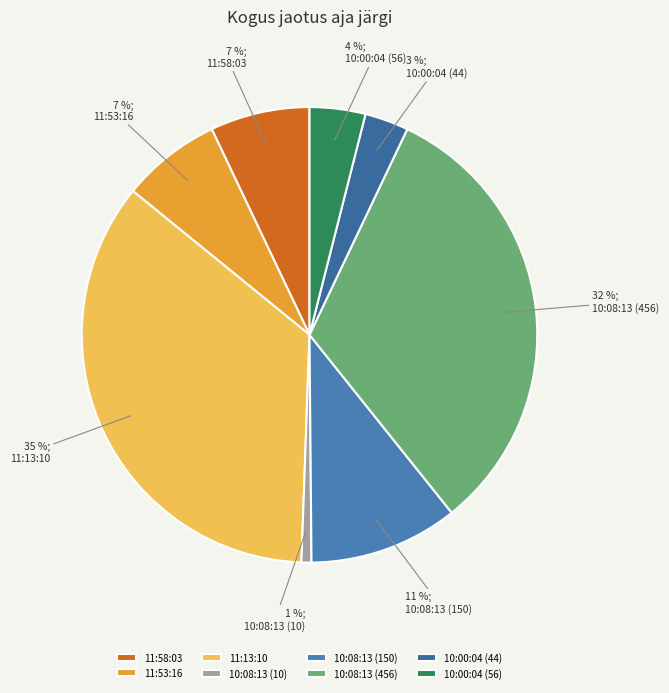

Approximately how many times larger is the value at 10:08:13 (150) compared to 11:13:10?

0.3